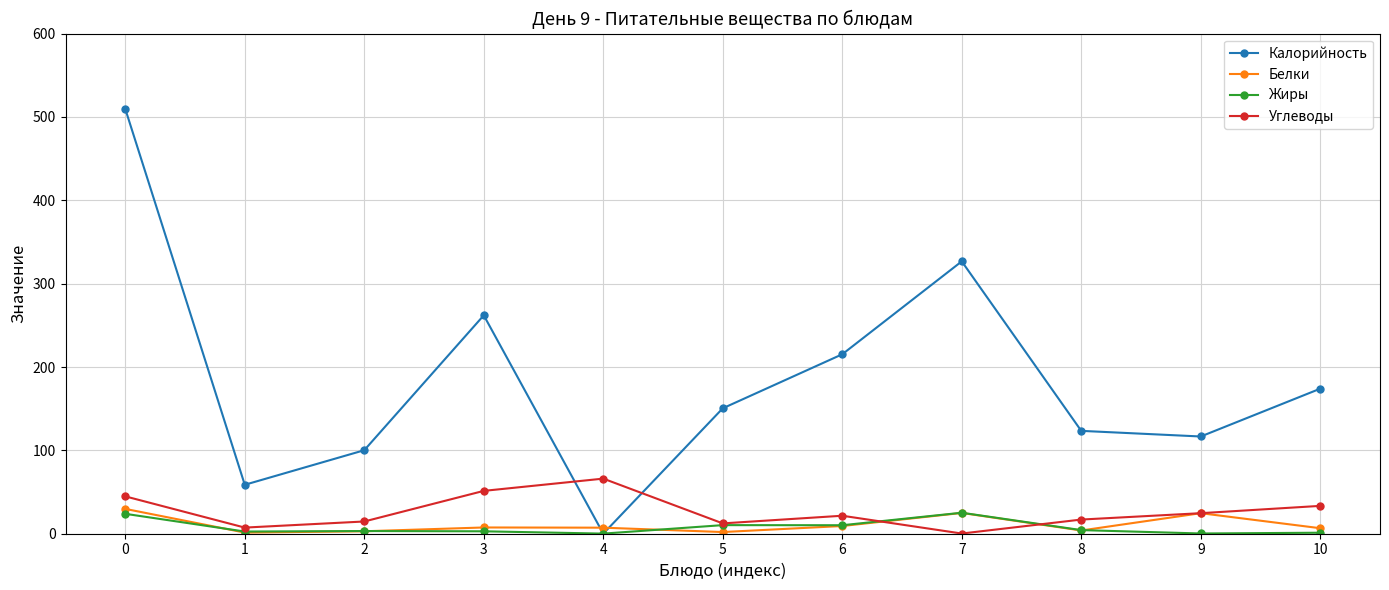

What is the value of the Жиры point at the 8th from the left?

25.2